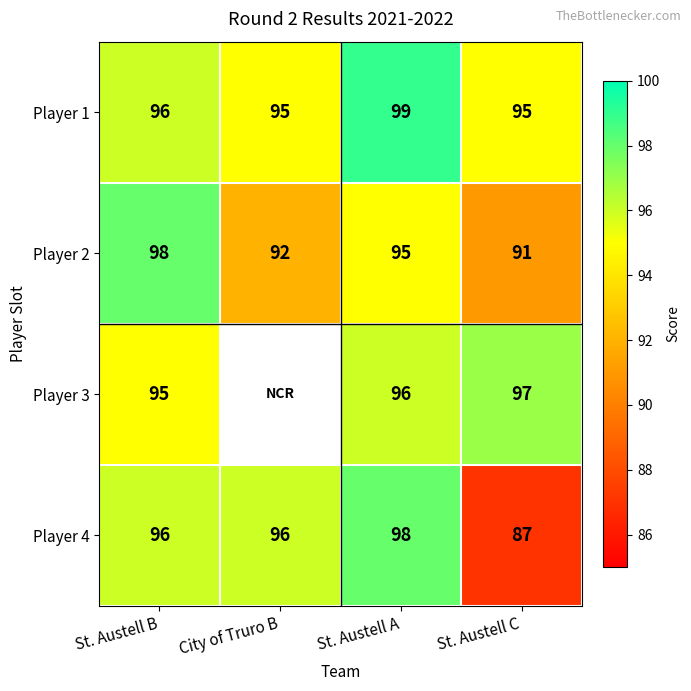

What is the difference between the highest and lowest values at St. Austell A?

4